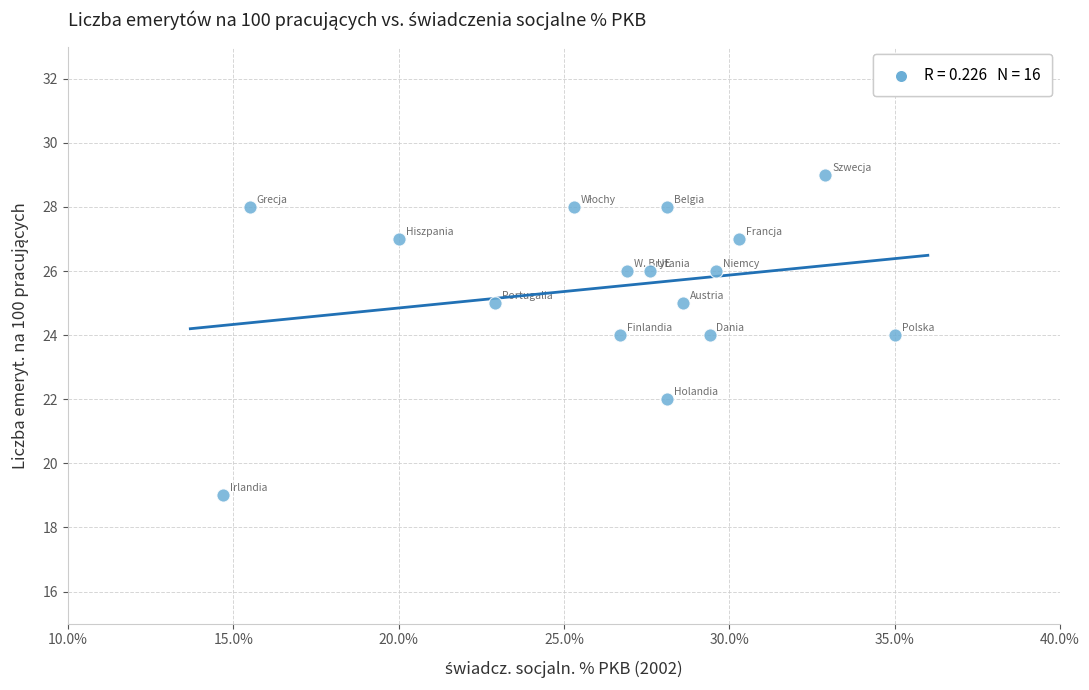

How many points are shown in the scatter plot?

16